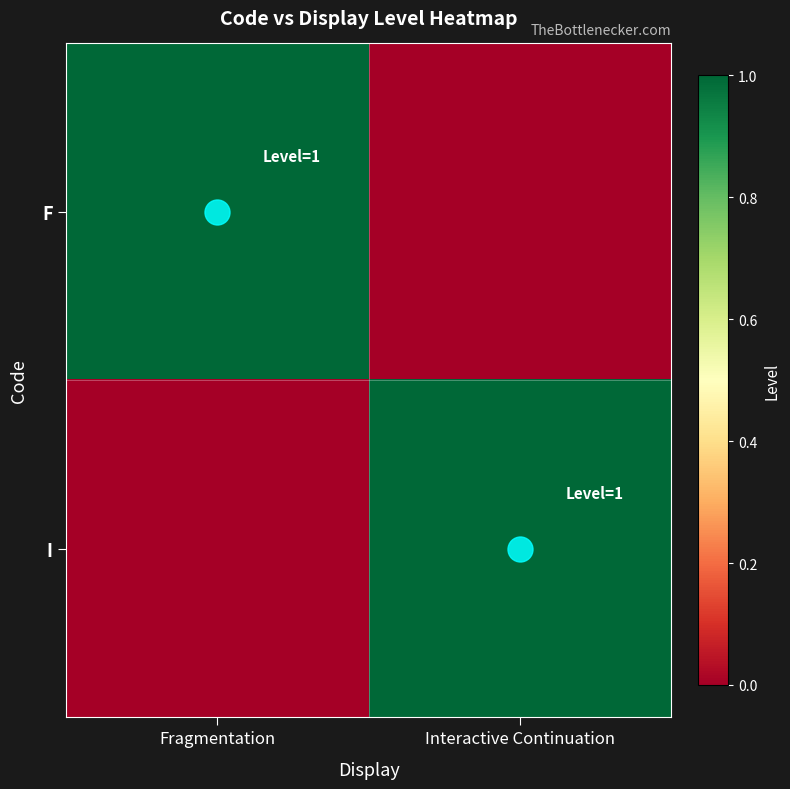

Rank the series by their maximum value, from lowest to highest.

F, I